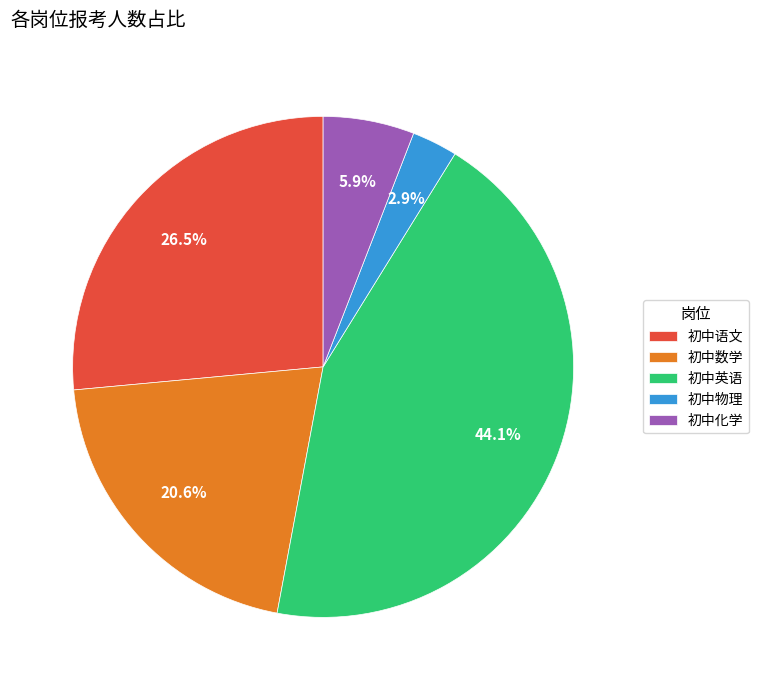

To the nearest percent, what is the combined percentage of 初中化学 and 初中语文?

32%